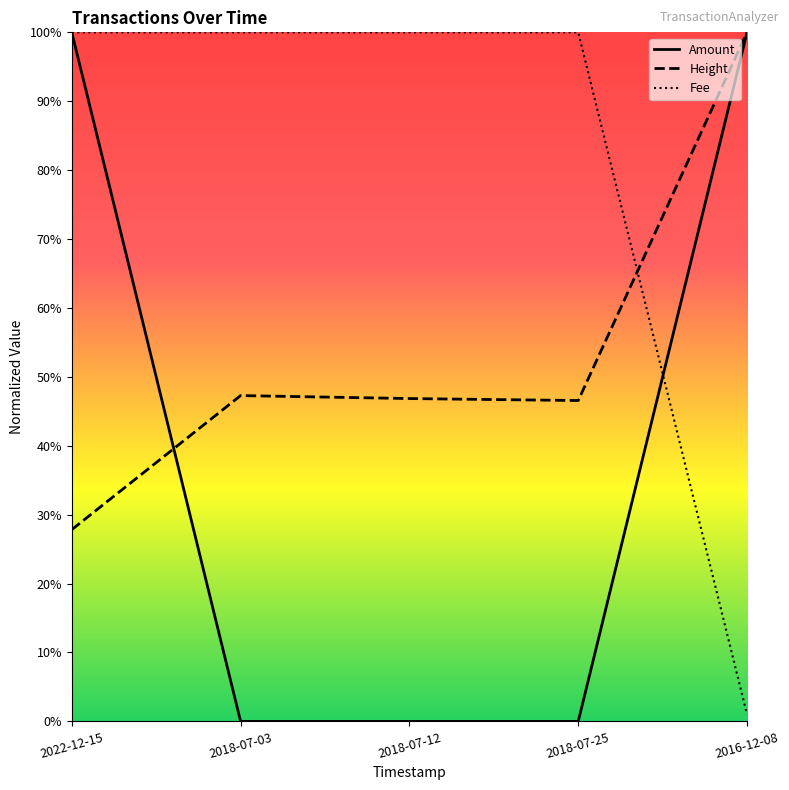

At how many categories does at least one series exceed 0?

5